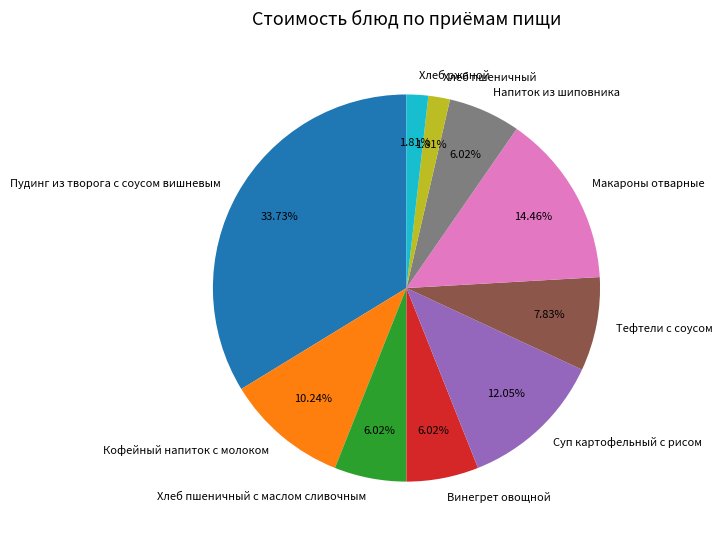

What percentage is the Пудинг из творога с соусом вишневым slice, to the nearest percent?

34%